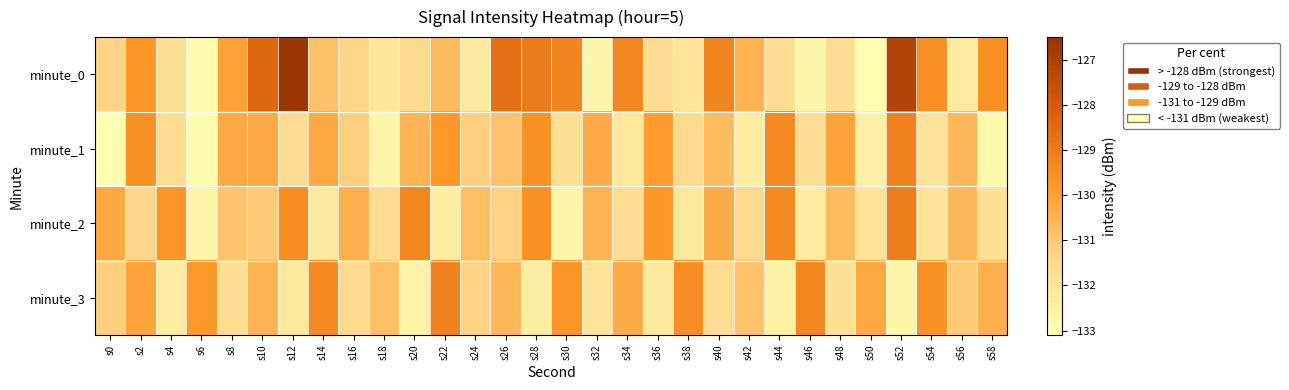

What is the total value across all series at s34?

-523.4